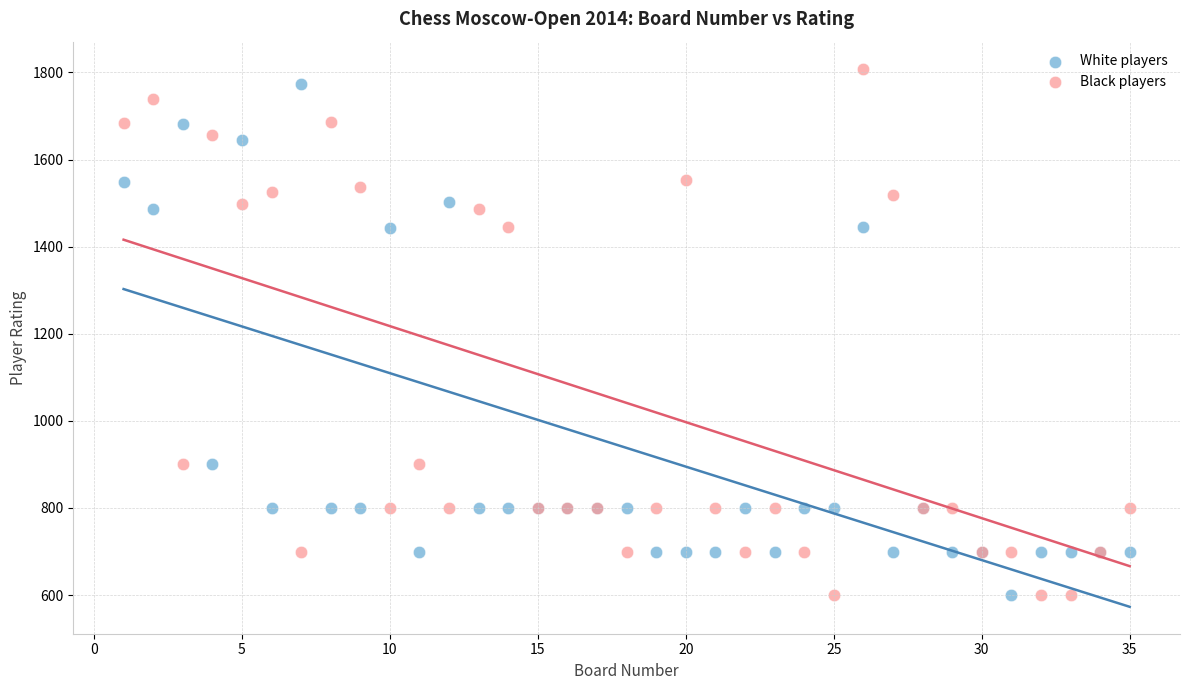

What is the X range (max minus min) for the scatter plot?

34